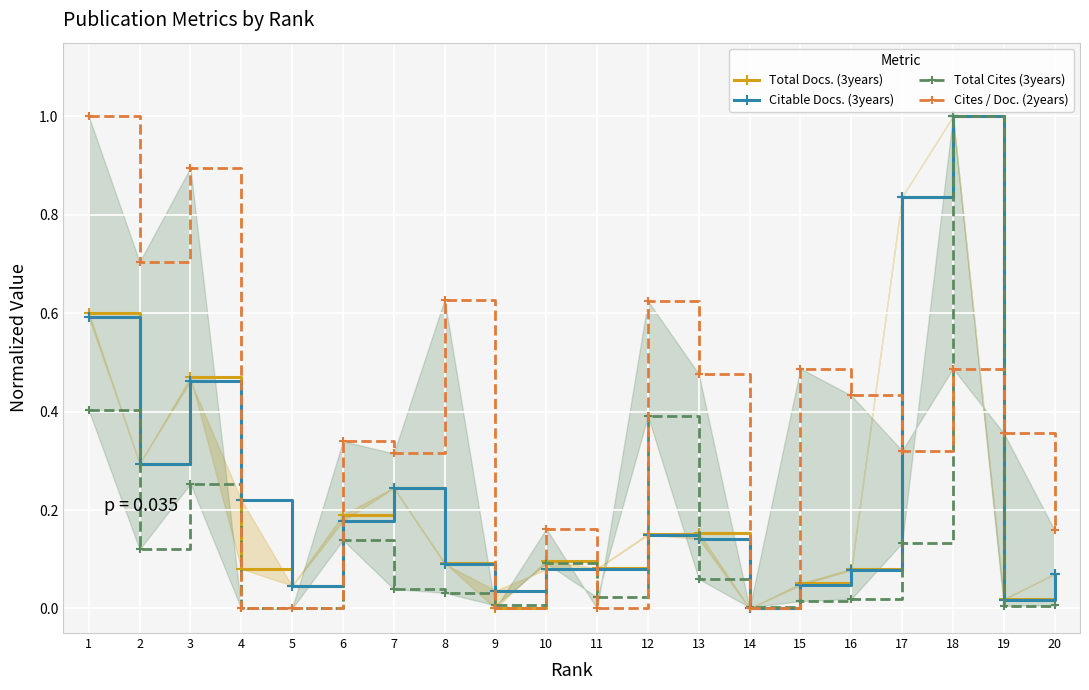

True or false: Citable Docs. (3years) has more than 1 interior local peaks.

True